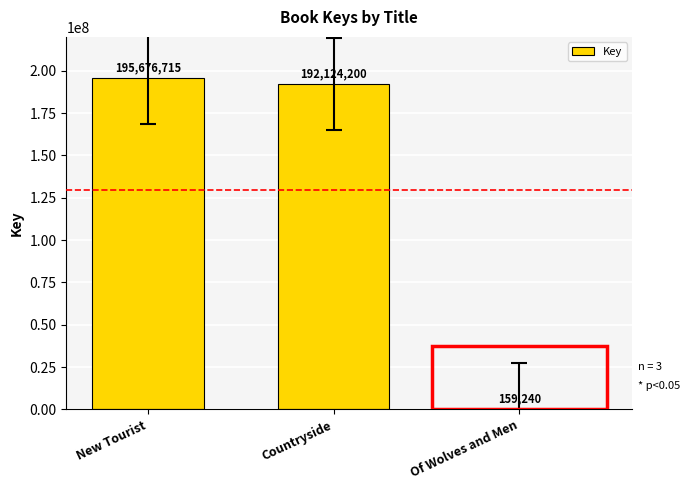

Is it true that the value at New Tourist is 254482947?

False